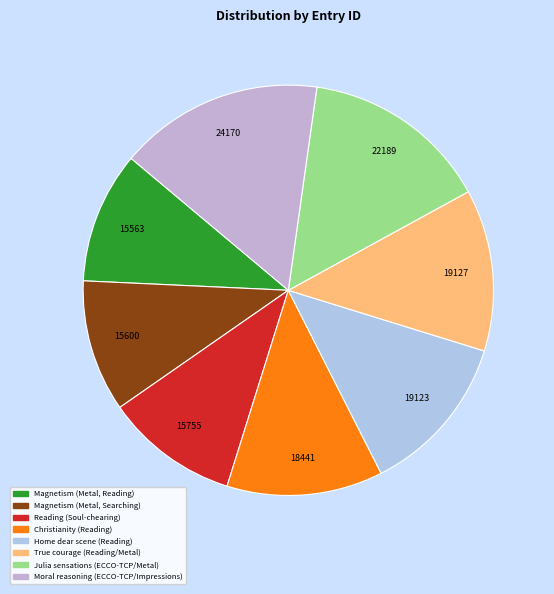

Is the sum of Christianity (Reading) and Moral reasoning (ECCO-TCP/Impressions) greater than half?

No